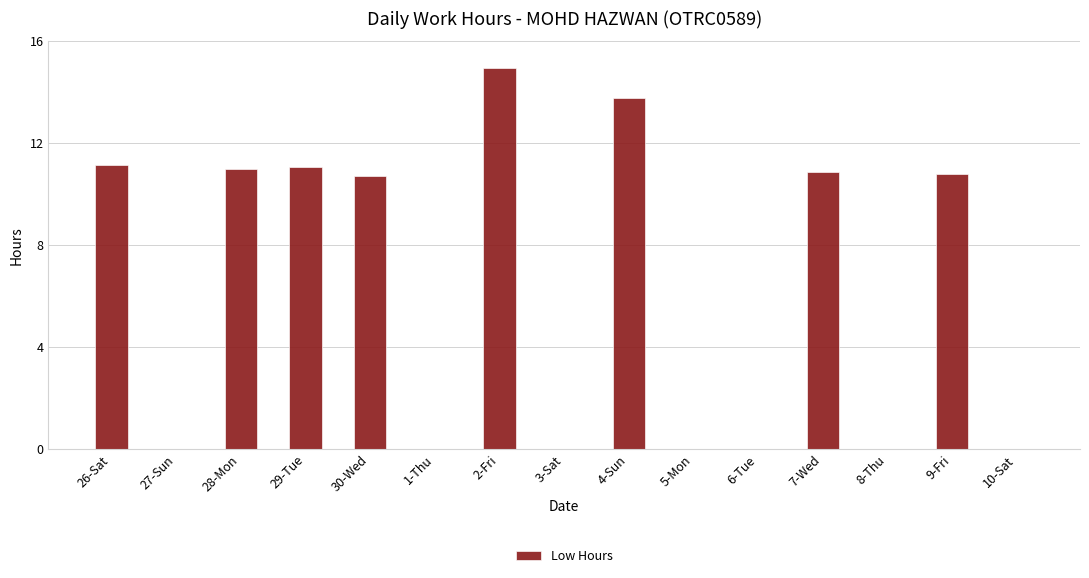

Reading left to right, what are all the values shown in this chart?

26-Sat=11.1	27-Sun=0.0	28-Mon=11.0	29-Tue=11.1	30-Wed=10.7	1-Thu=0.0	2-Fri=14.9	3-Sat=0.0	4-Sun=13.8	5-Mon=0.0	6-Tue=0.0	7-Wed=10.9	8-Thu=0.0	9-Fri=10.8	10-Sat=0.0